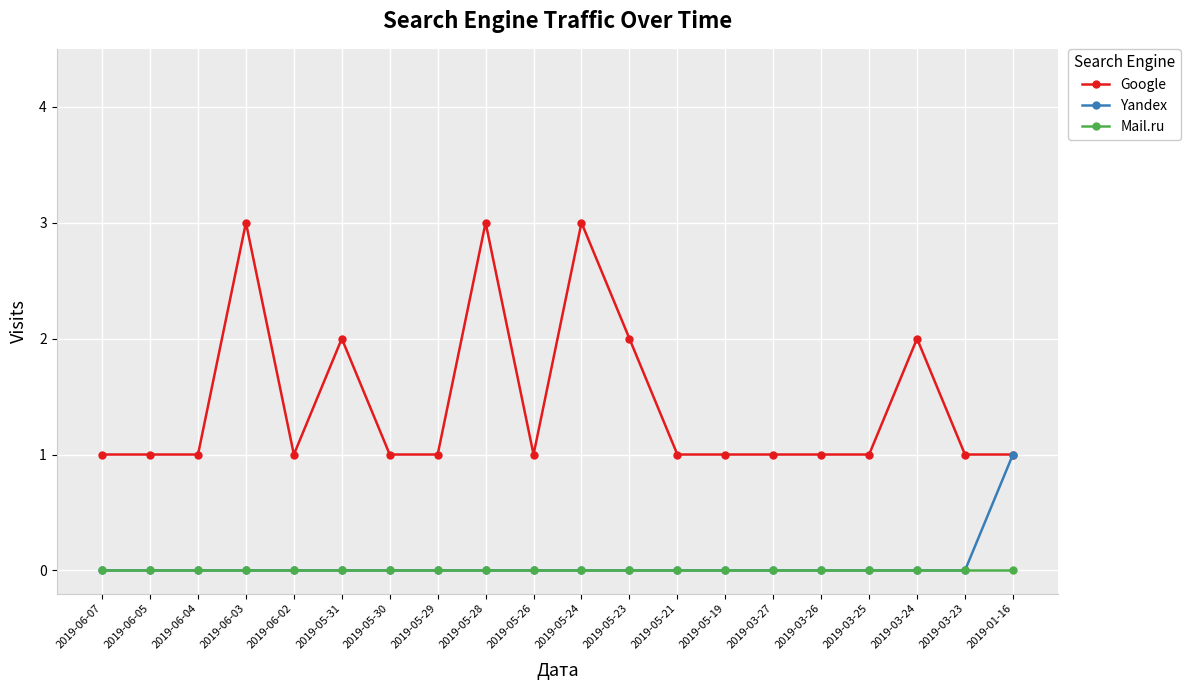

True or false: Mail.ru and Google cross at least once.

False